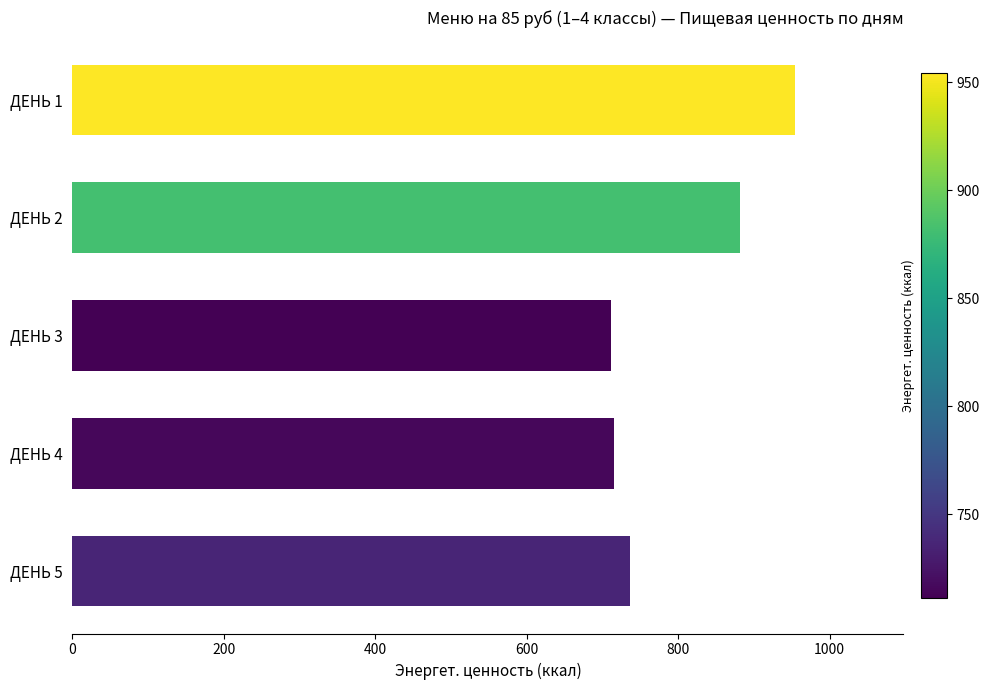

At which label is the value closest to 832?

ДЕНЬ 2